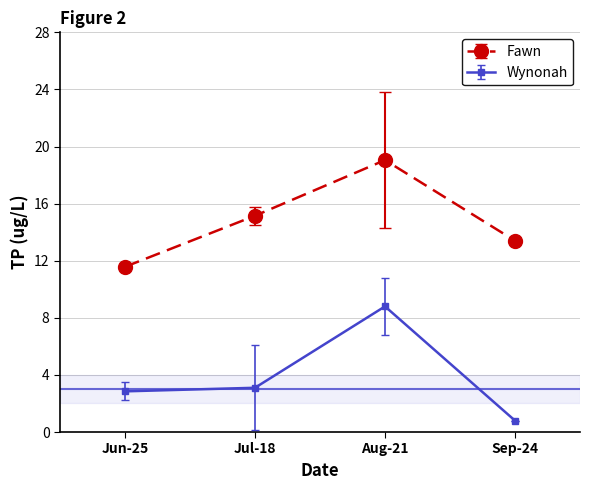

What is the label of the 2nd point from the left?

Jul-18